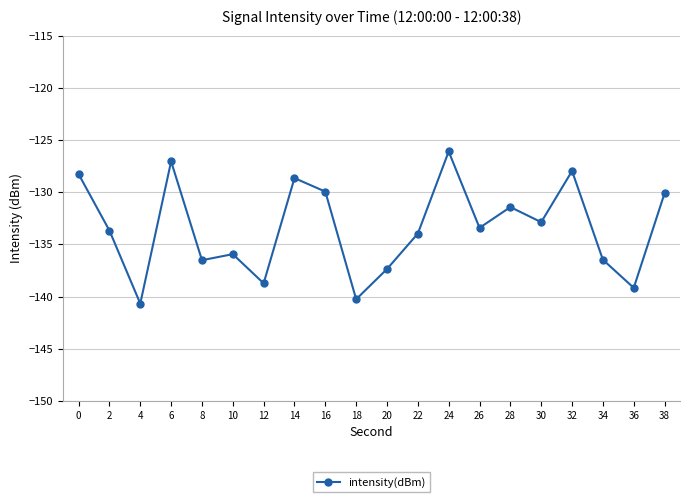

Reading left to right, extract all data points from this chart.

0=-128.3	2=-133.7	4=-140.7	6=-127.1	8=-136.5	10=-135.9	12=-138.7	14=-128.7	16=-129.9	18=-140.3	20=-137.4	22=-134.0	24=-126.1	26=-133.4	28=-131.4	30=-132.9	32=-128.0	34=-136.5	36=-139.2	38=-130.1